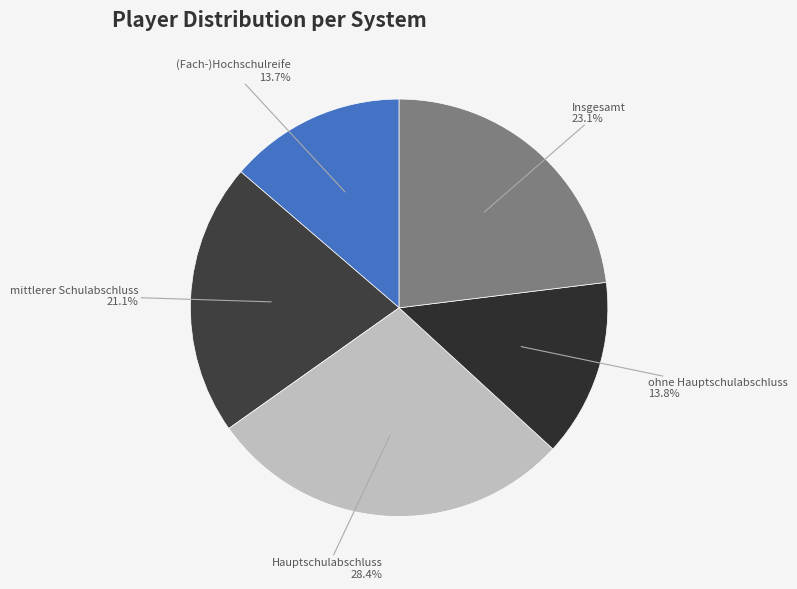

True or false: ohne Hauptschulabschluss accounts for 1% of the total.

False